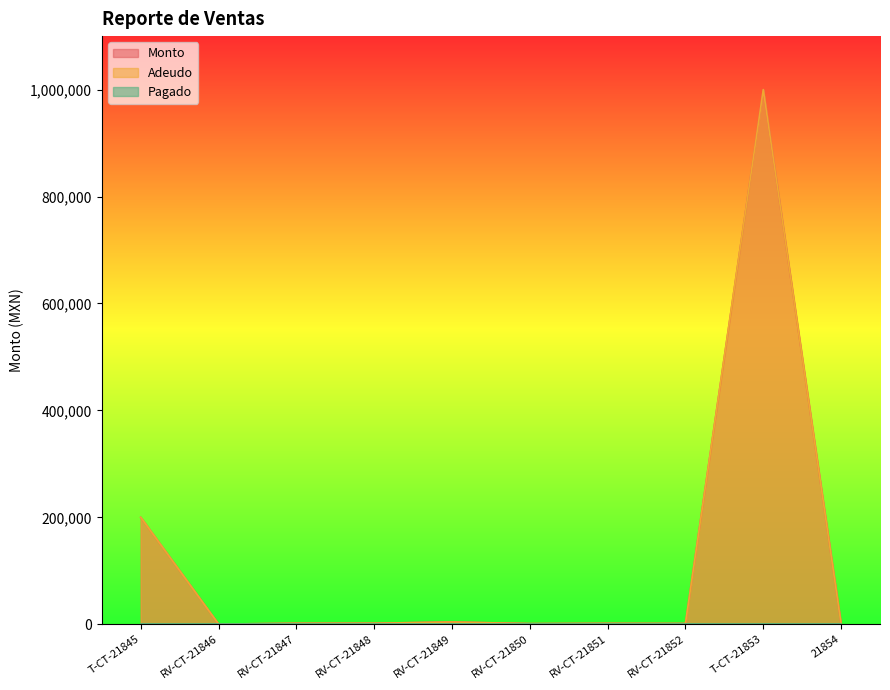

The value of Adeudo at T-CT-21845 is 110427.6. True or false?

False